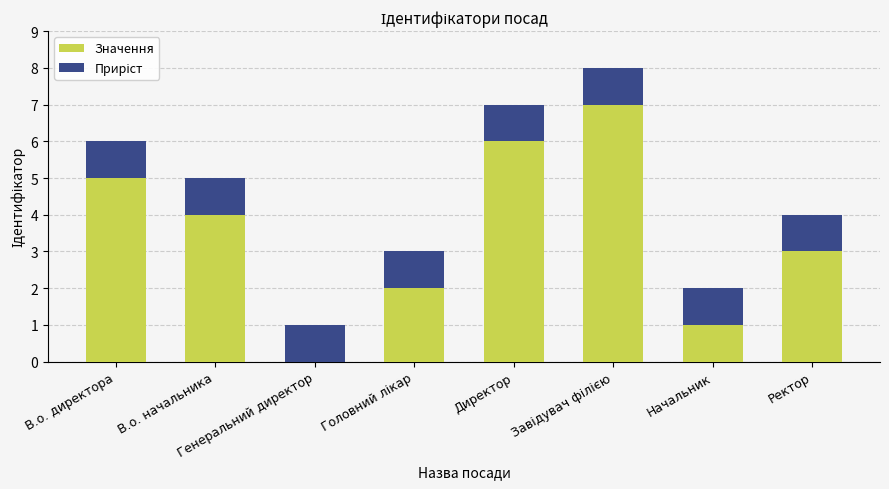

What is the sum of the Значення values at В.о. директора and Начальник?

6